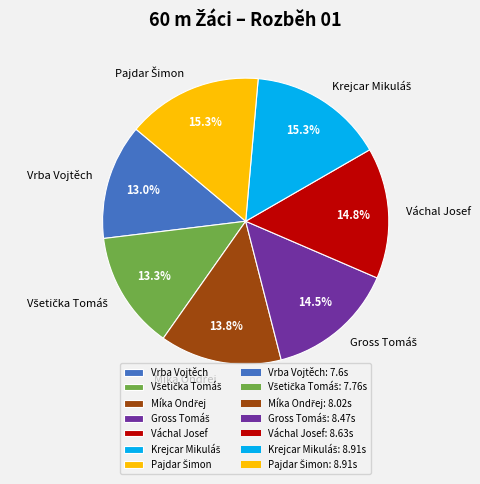

Does any single category account for the majority?

No